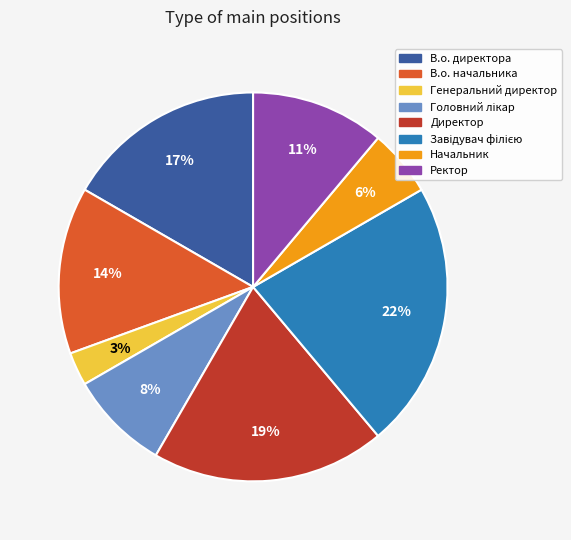

Which slice is the smallest?

Генеральний директор